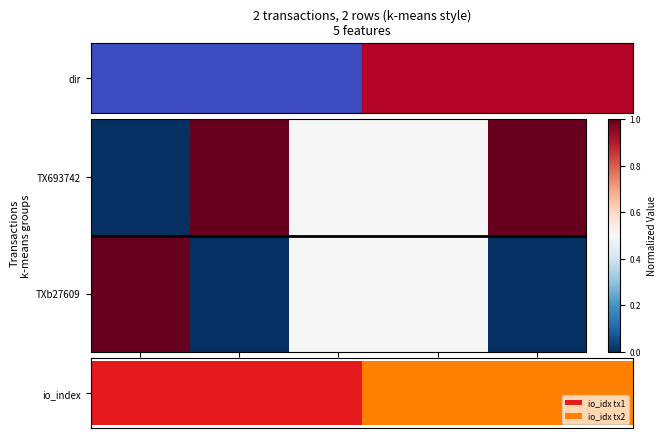

Reading left to right, transcribe all the data shown in this chart.

TX693742: direction=0.0	io_index=1.0	valid_mainchain=0.5	value=0.5	time_stamp=1.0
TXb27609: direction=1.0	io_index=0.0	valid_mainchain=0.5	value=0.5	time_stamp=0.0